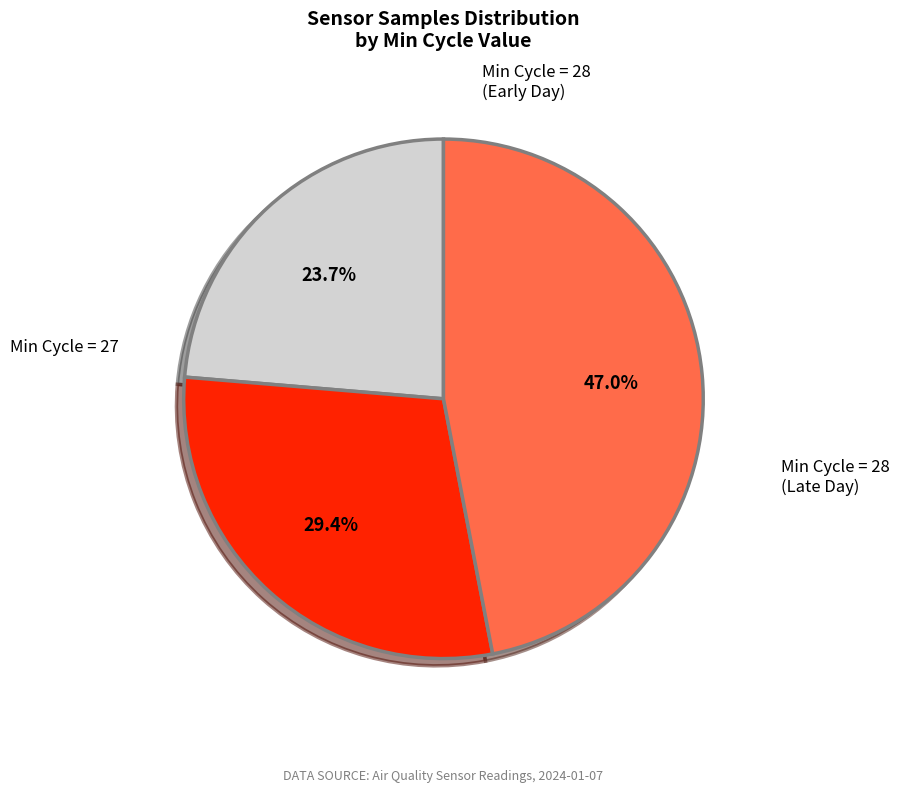

Does any single category account for the majority?

No